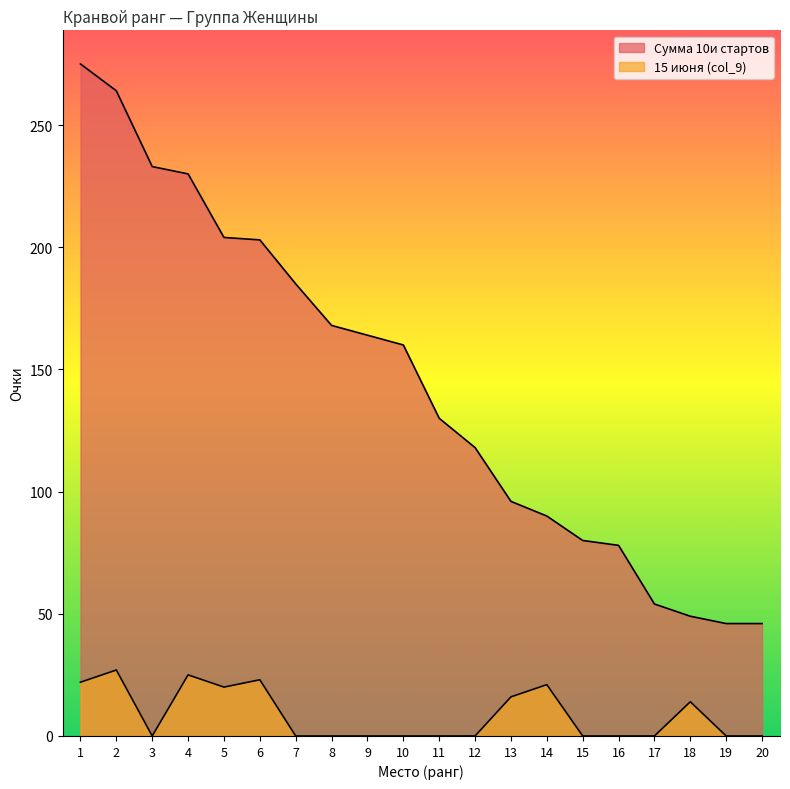

Which label corresponds to the smallest value in the chart?

3